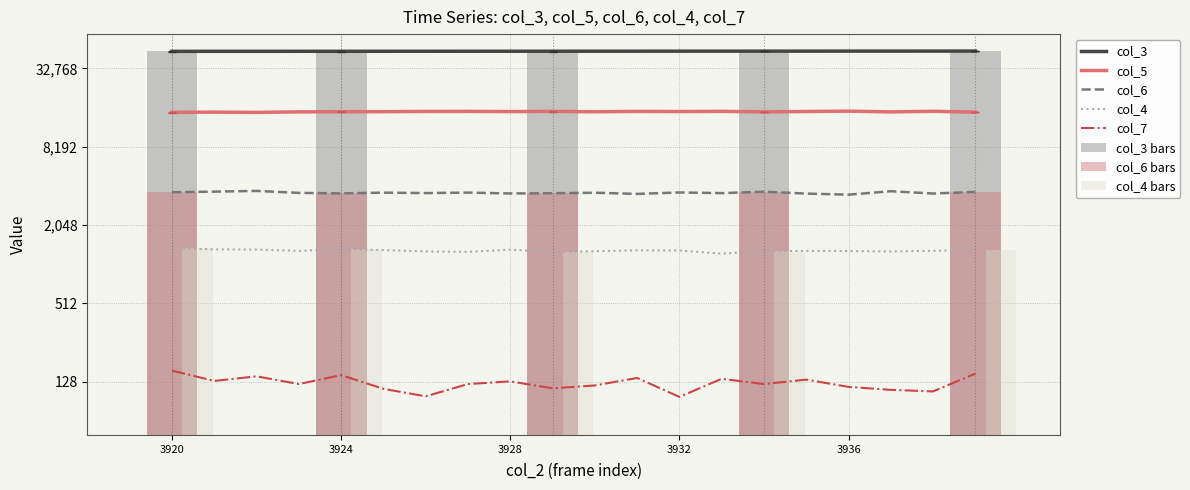

What is the value of the col_7 bar at the 15th from the left?

123